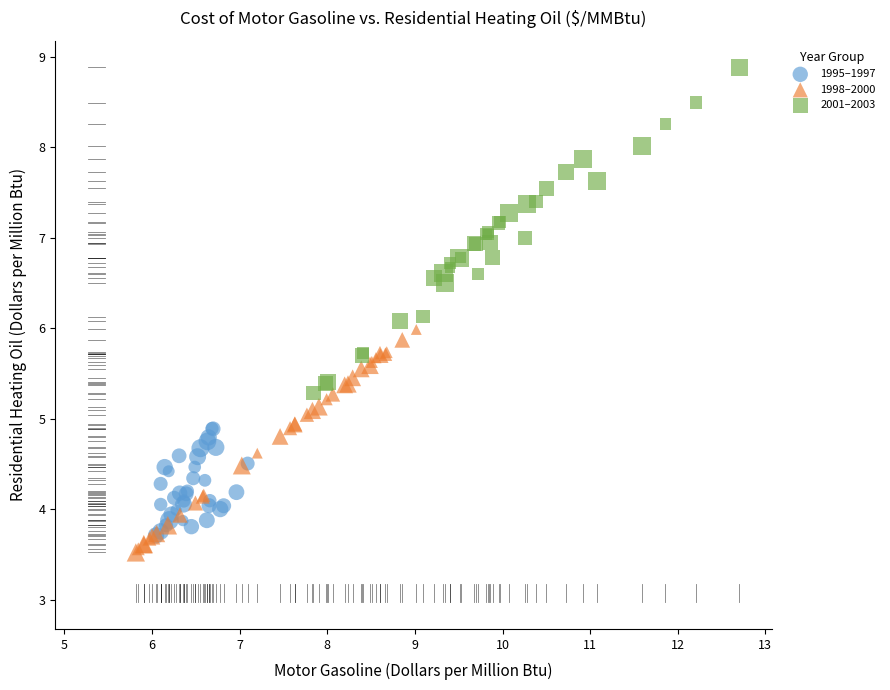

Which series has the largest Y range (max minus min)?

2001–2003